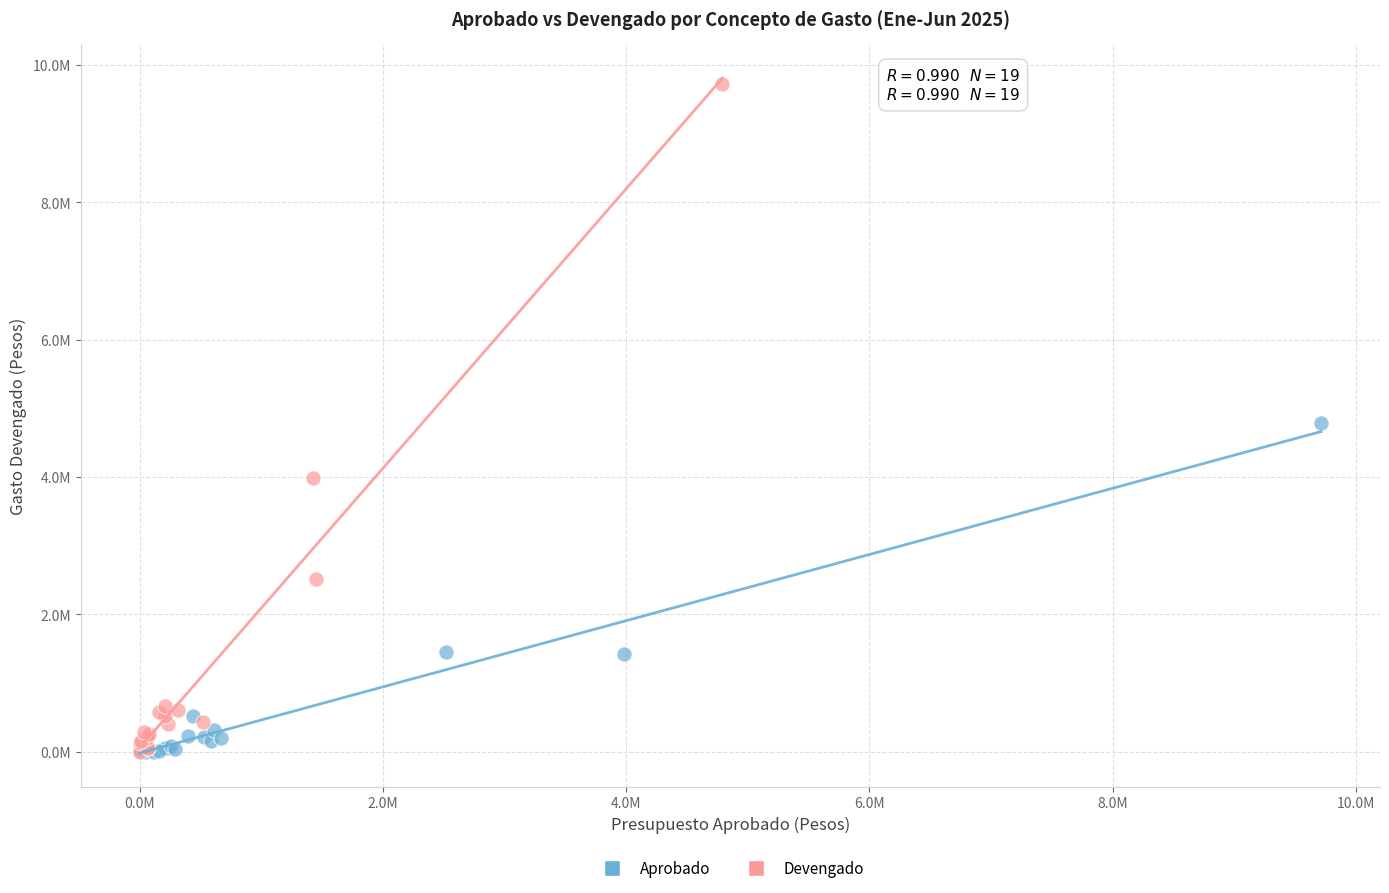

Which series has the largest Y range (max minus min)?

Devengado